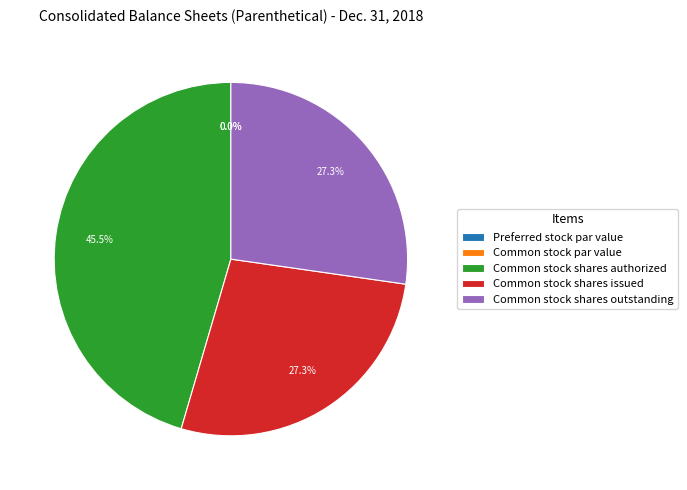

Is Common stock par value the majority of the pie?

No